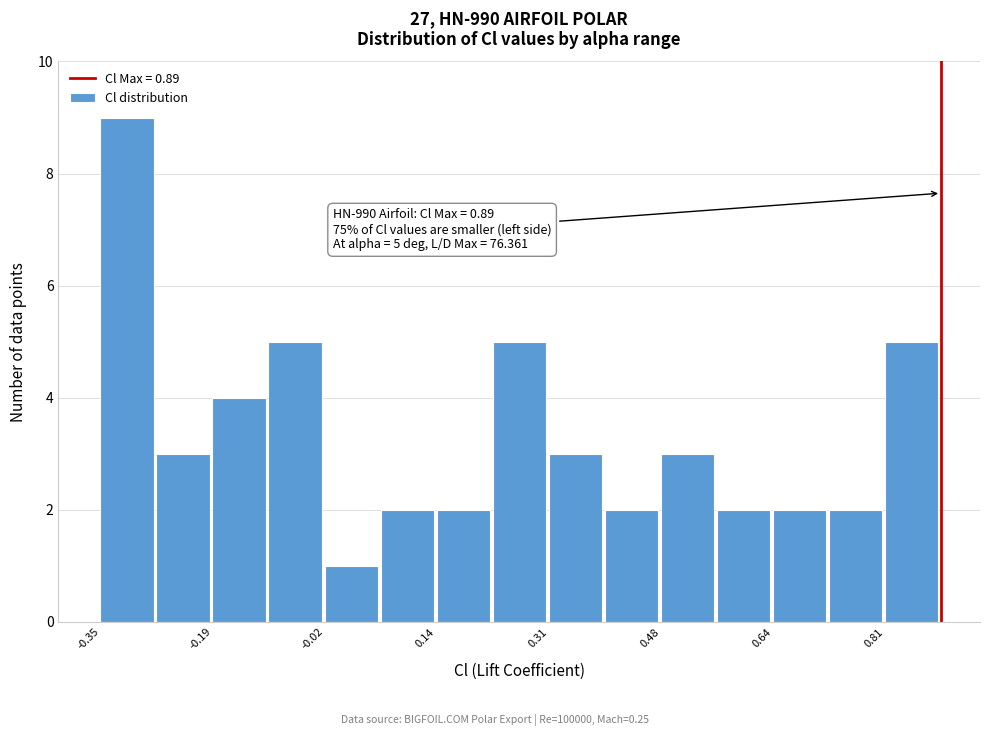

Over which range of the x-axis is the bar tallest?

-0.36 to -0.28